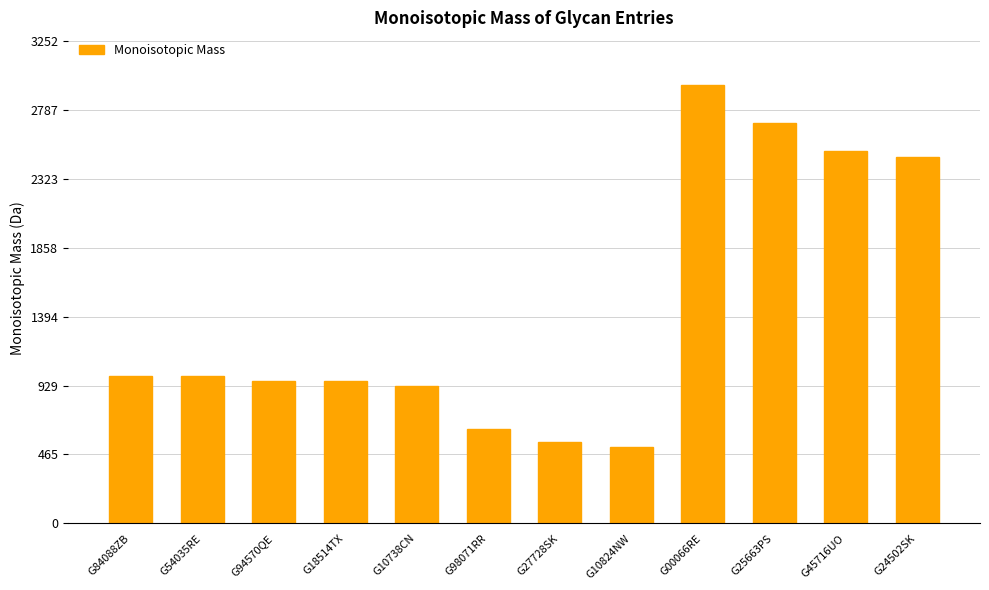

What position from the left is G25663PS?

10